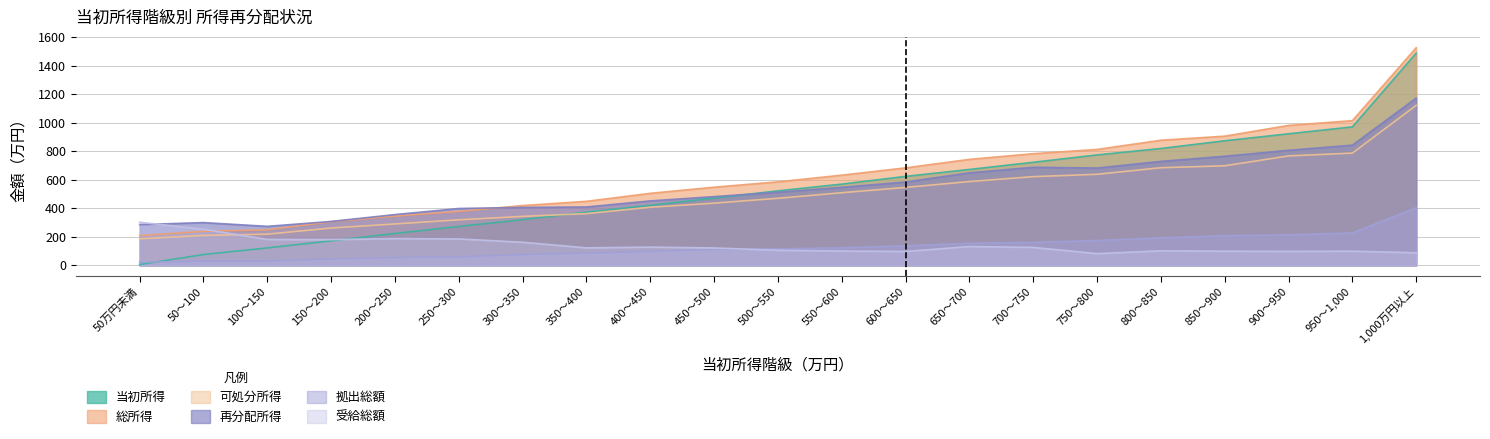

What is the spread (max minus min) of values at 250～300?

339.4